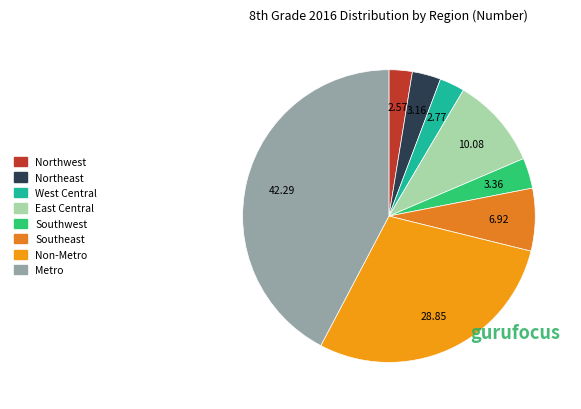

Which has a higher value, East Central or Northeast?

East Central